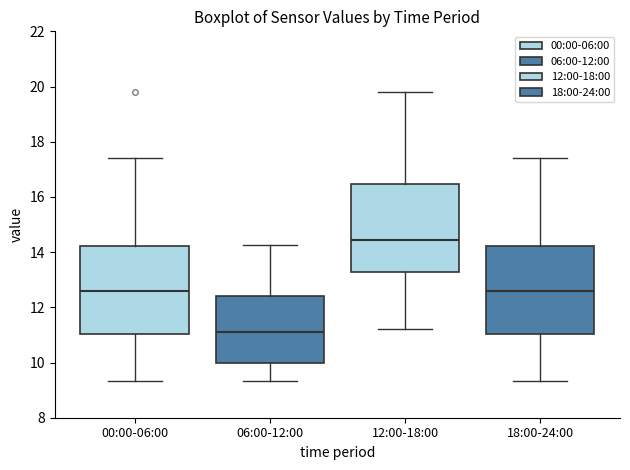

Which box's median line is the lowest?

06:00-12:00